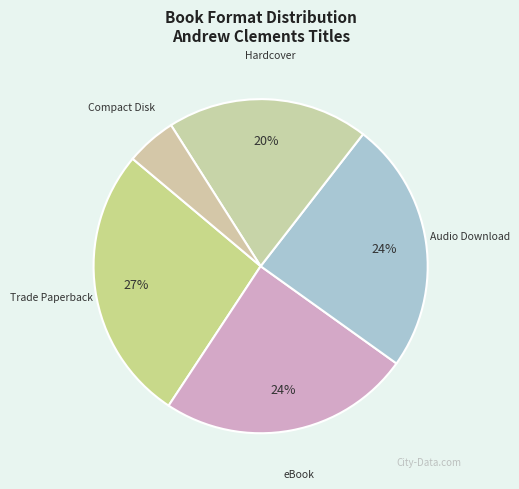

Count the number of slices in the pie.

5